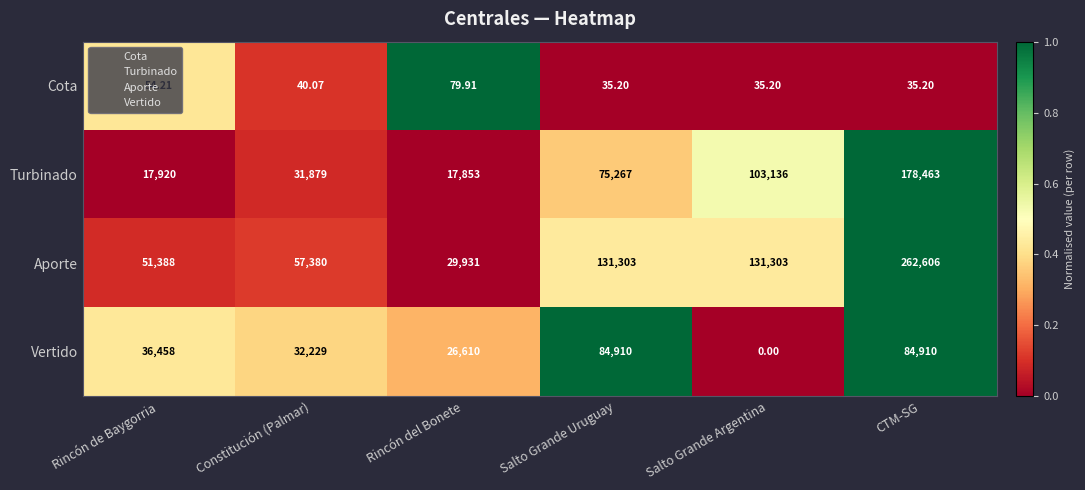

List the series in order of their peak value, lowest first.

Cota, Vertido, Turbinado, Aporte